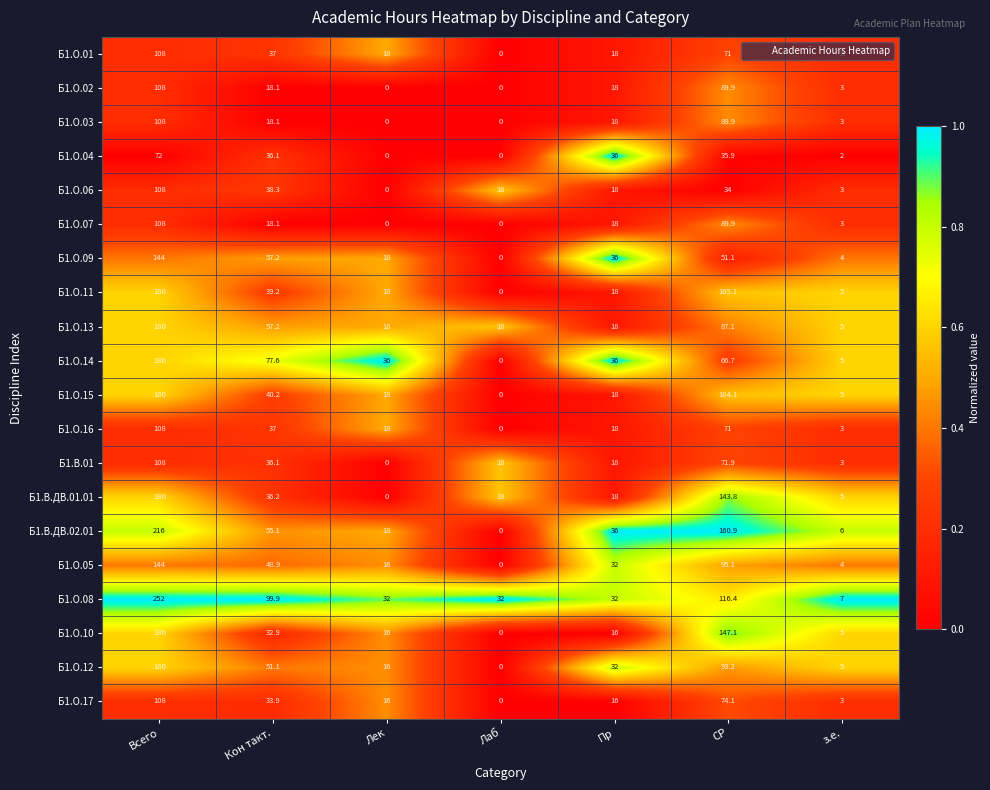

Between Кон такт. and СР, which series saw the biggest shift?

Б1.О.10